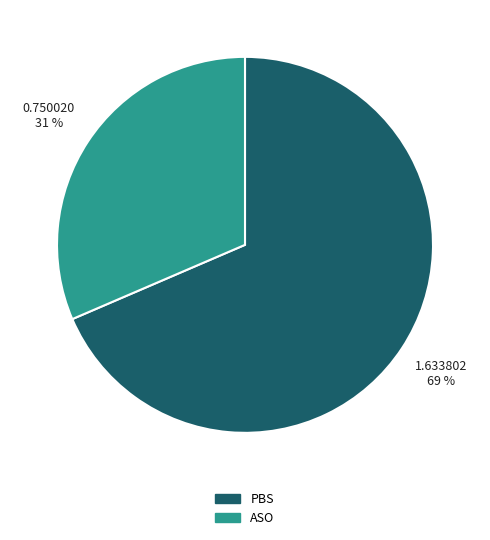

Is there a majority slice in this chart?

Yes